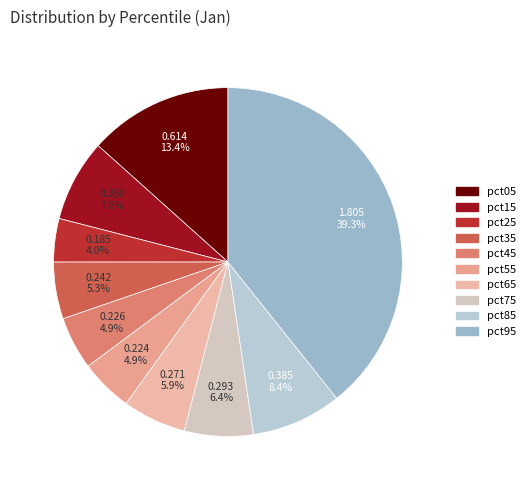

How many segments does this pie chart have?

10